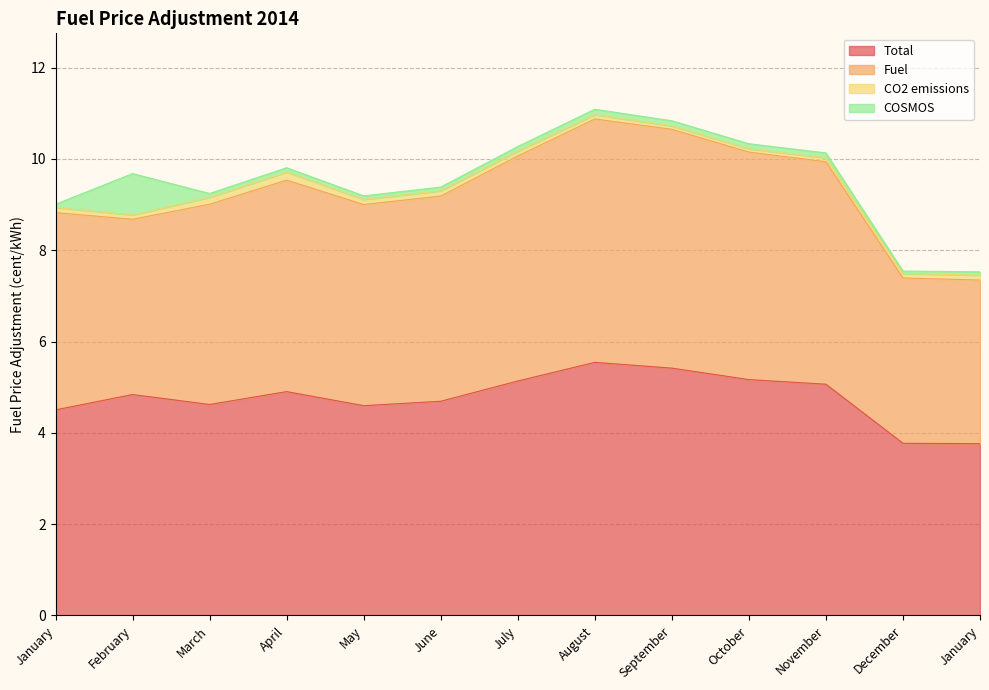

What is the label of the 1st point from the left?

January